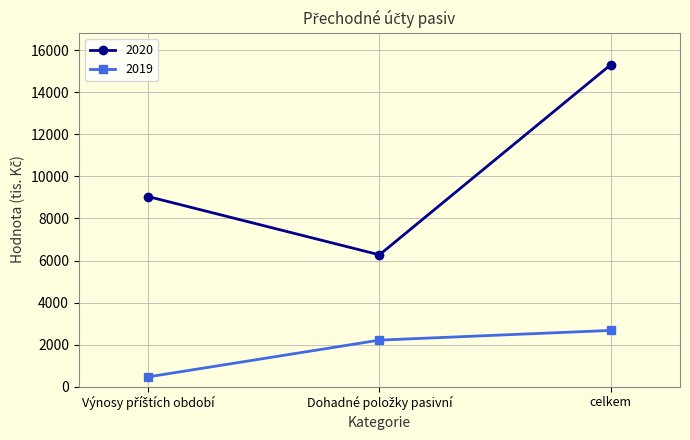

Which series has the largest total across all categories?

2020